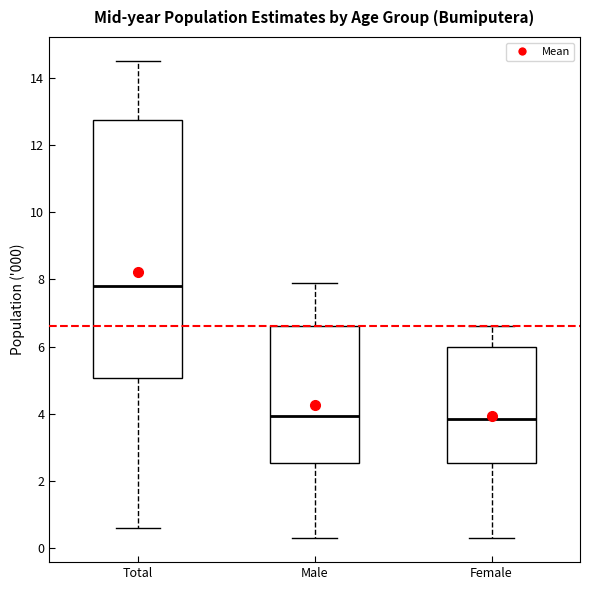

Comparing the boxes themselves (not the whiskers), which one is the tallest?

Total